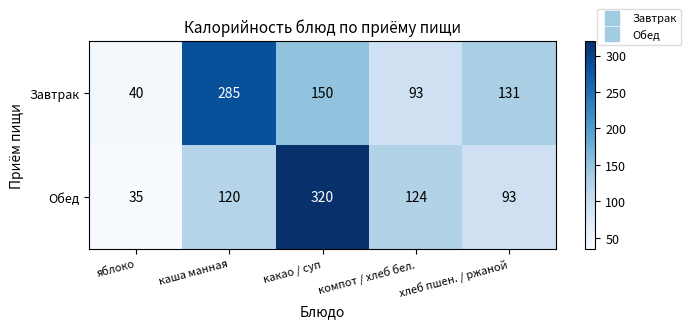

Read the Обед value at компот / хлеб бел., to the nearest 10.

120